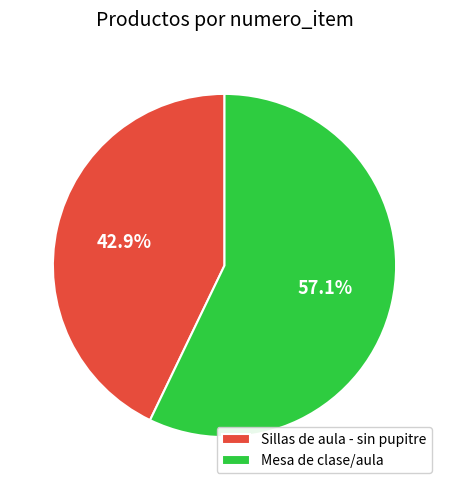

Which slice is the largest?

Mesa de clase/aula